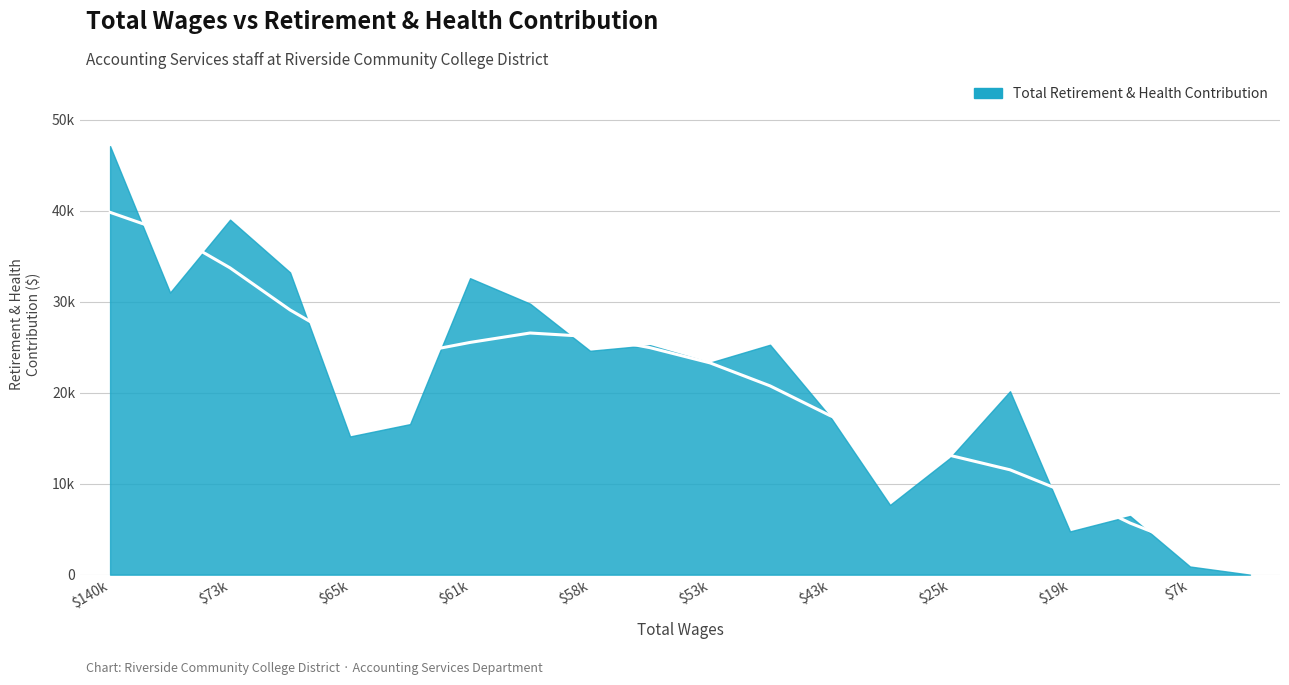

What is the value of the 1st point from the left?

47078